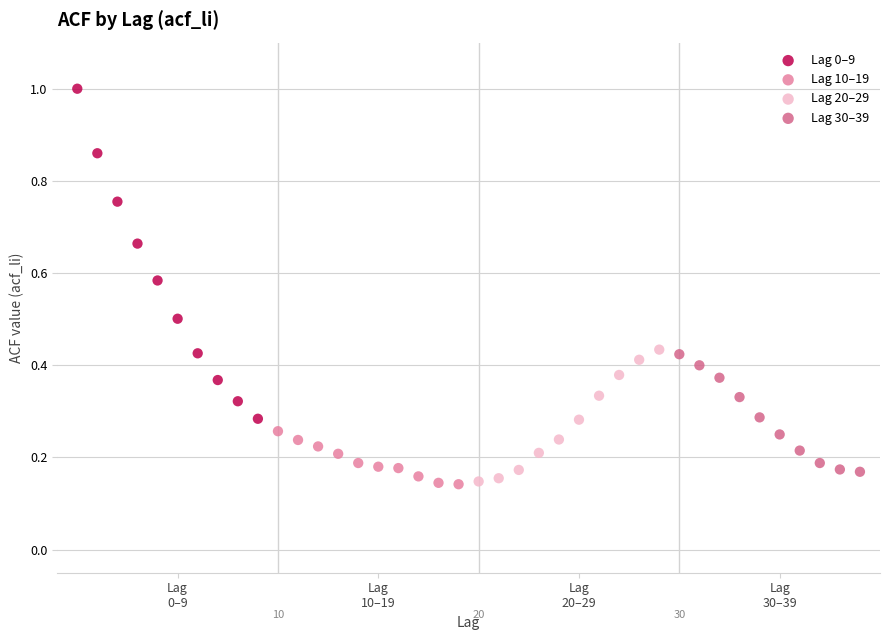

Which series contains the highest Y value?

Lag 0–9